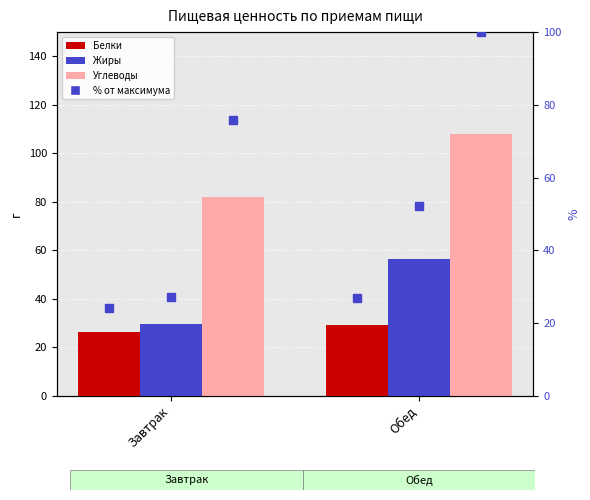

Is the value of Жиры (% от макс.) at Обед greater than the value of Углеводы (% от макс.) at Обед?

No